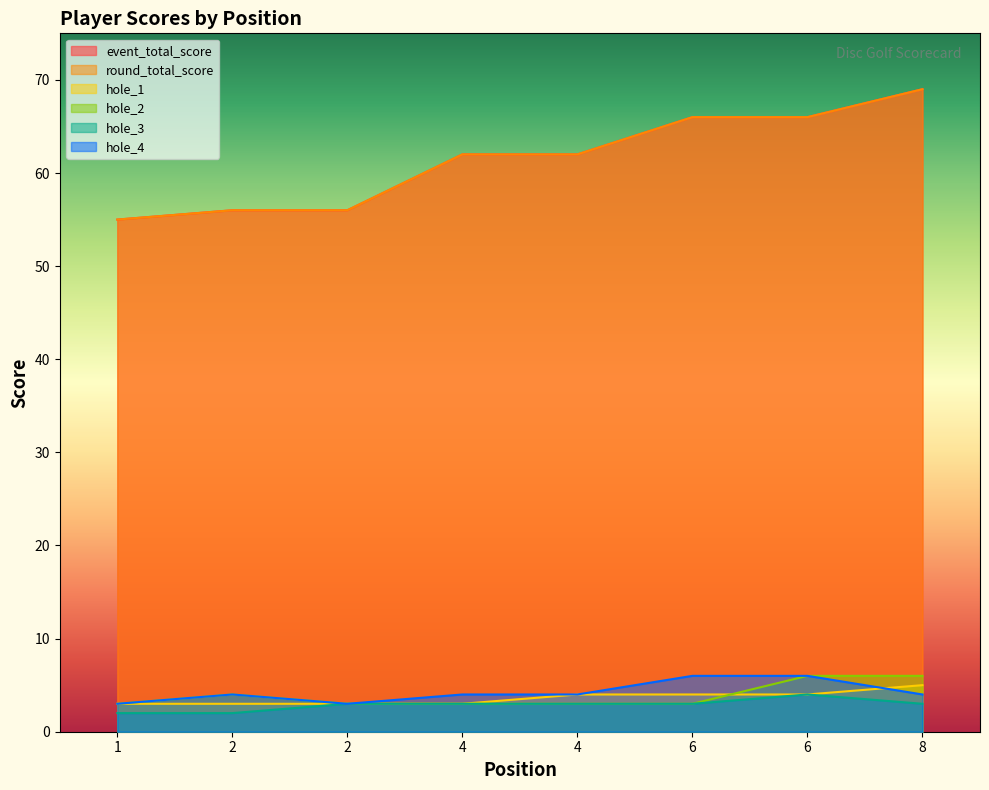

Count the number of categories in the chart.

8